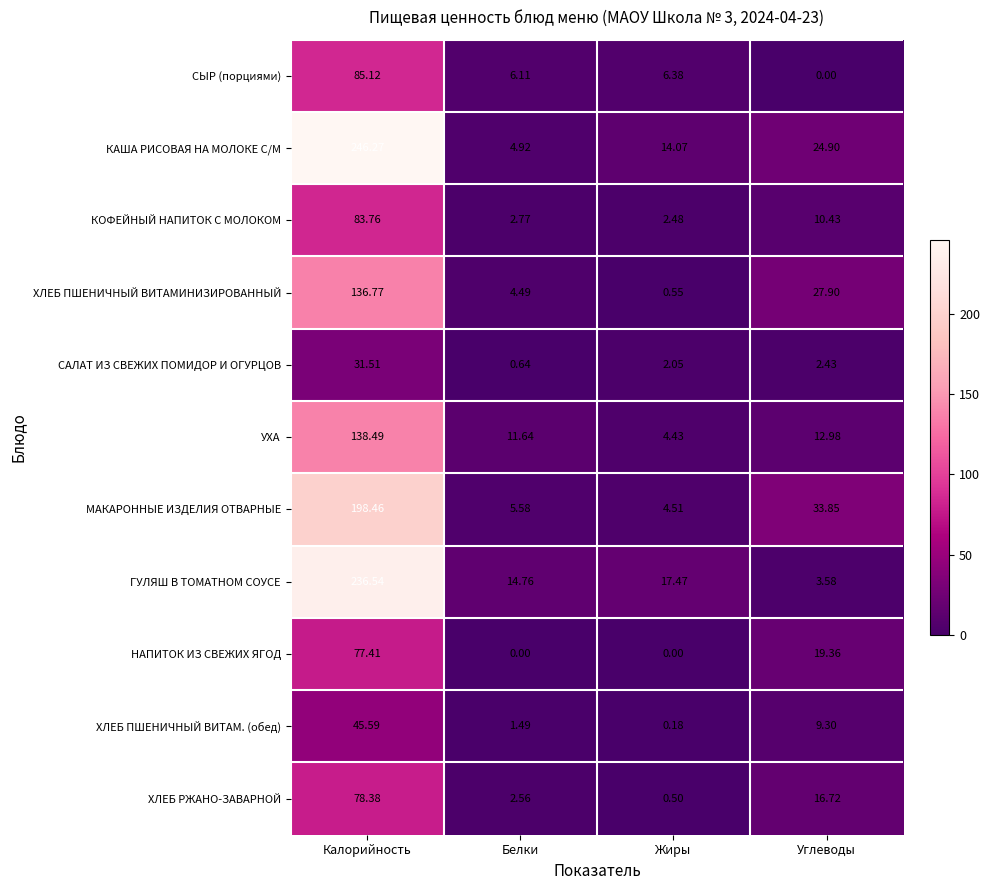

Rank the series at Белки from lowest to highest value.

НАПИТОК ИЗ СВЕЖИХ ЯГОД, САЛАТ ИЗ СВЕЖИХ ПОМИДОР И ОГУРЦОВ, ХЛЕБ ПШЕНИЧНЫЙ ВИТАМ. (обед), ХЛЕБ РЖАНО-ЗАВАРНОЙ, КОФЕЙНЫЙ НАПИТОК С МОЛОКОМ, ХЛЕБ ПШЕНИЧНЫЙ ВИТАМИНИЗИРОВАННЫЙ, КАША РИСОВАЯ НА МОЛОКЕ С/М, МАКАРОННЫЕ ИЗДЕЛИЯ ОТВАРНЫЕ, СЫР (порциями), УХА, ГУЛЯШ В ТОМАТНОМ СОУСЕ